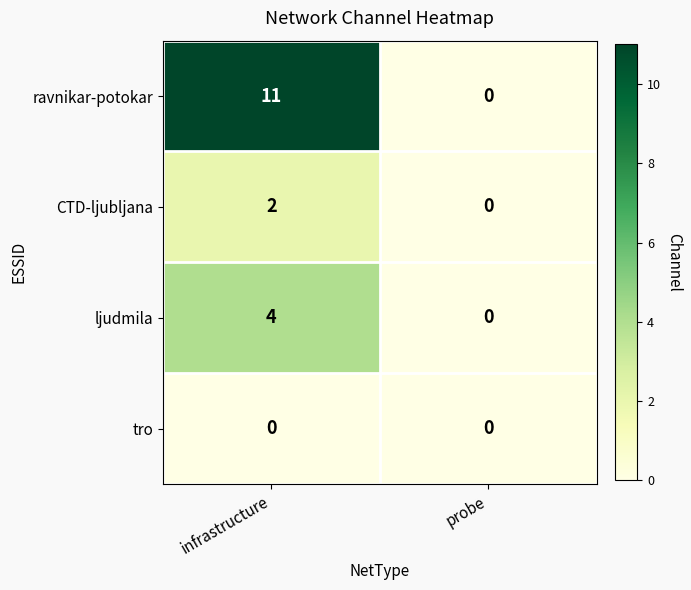

What is the difference between the ravnikar-potokar values at infrastructure and probe?

11